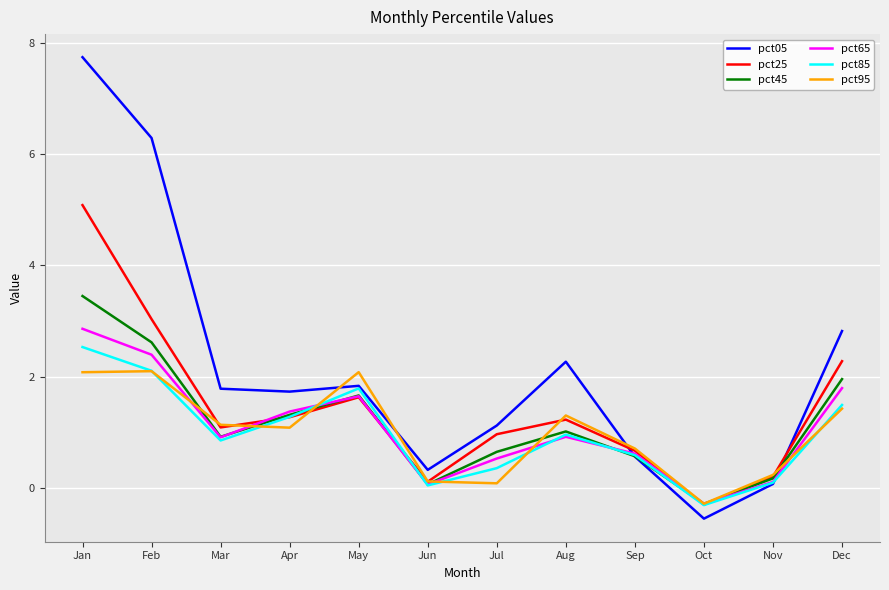

What is the maximum value shown in the chart?

7.8